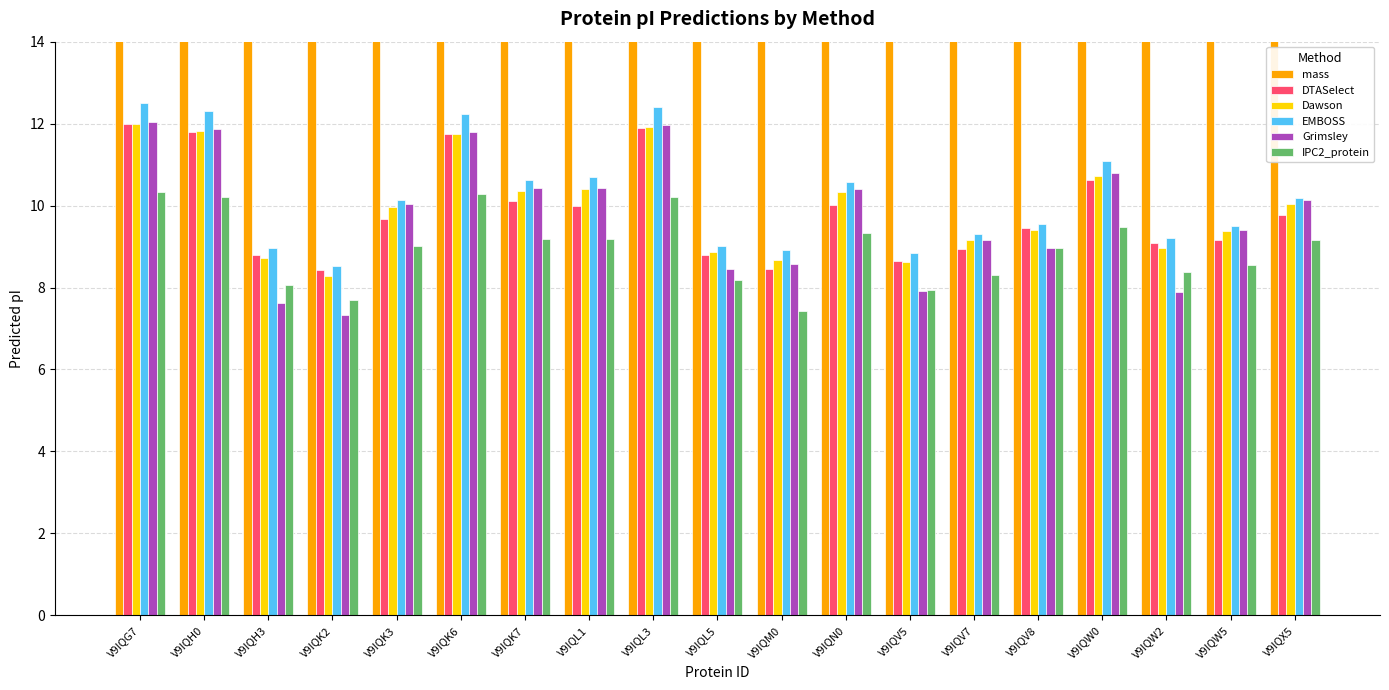

Are the bars horizontal?

No